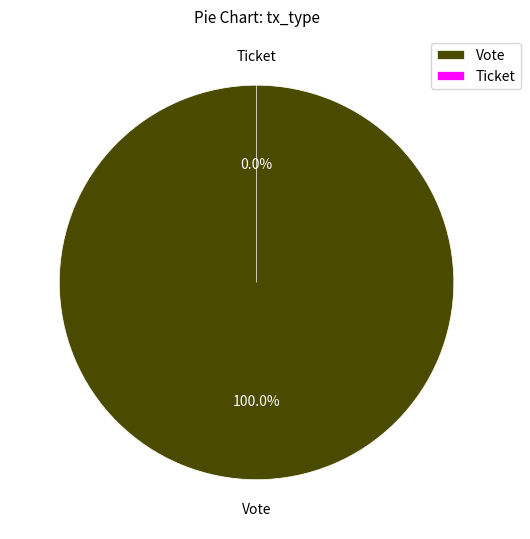

Is there any slice that represents more than half of the pie?

Yes